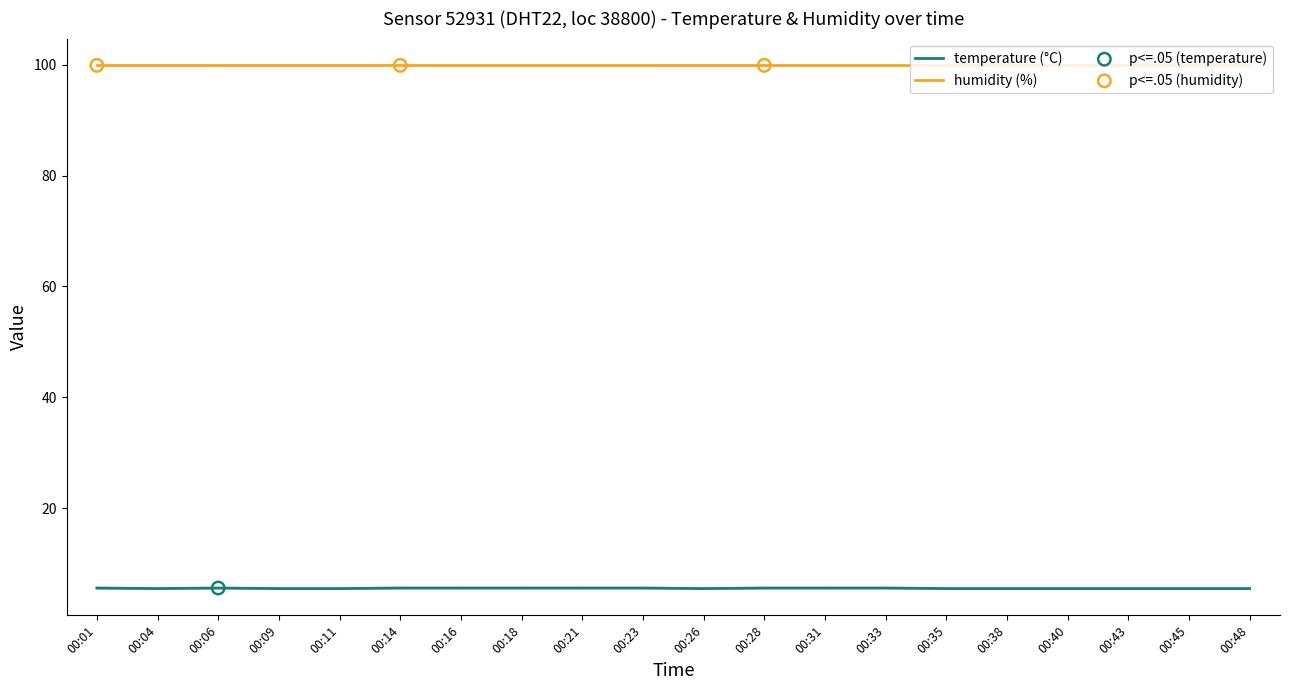

What is the change in value from 00:11 to 00:16?

+0.1